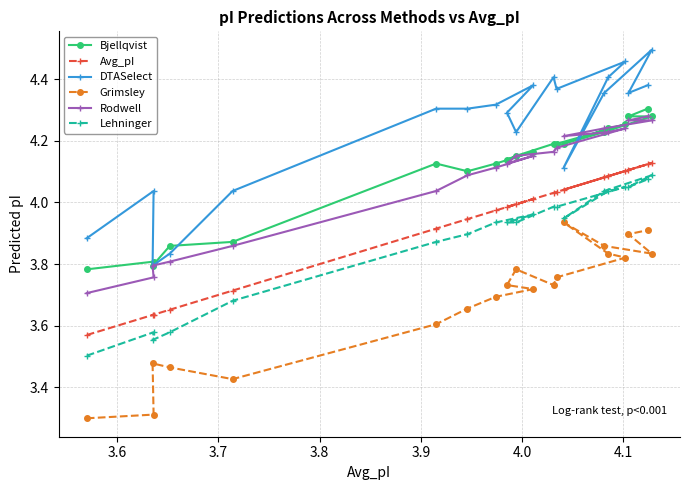

What is the difference between the maximum and second lowest values in the Lehninger series?

0.5